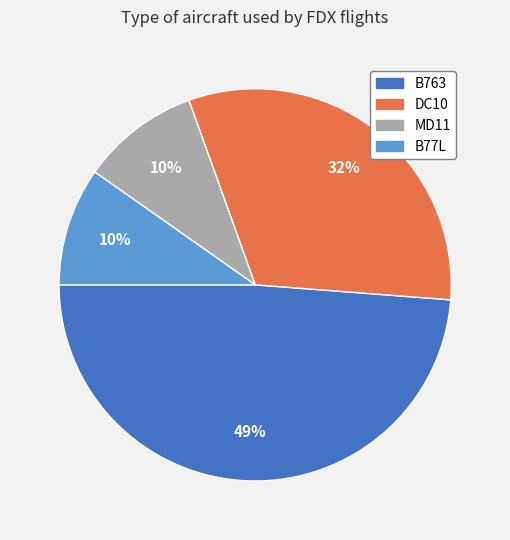

To the nearest percent, what is the average slice percentage?

25%